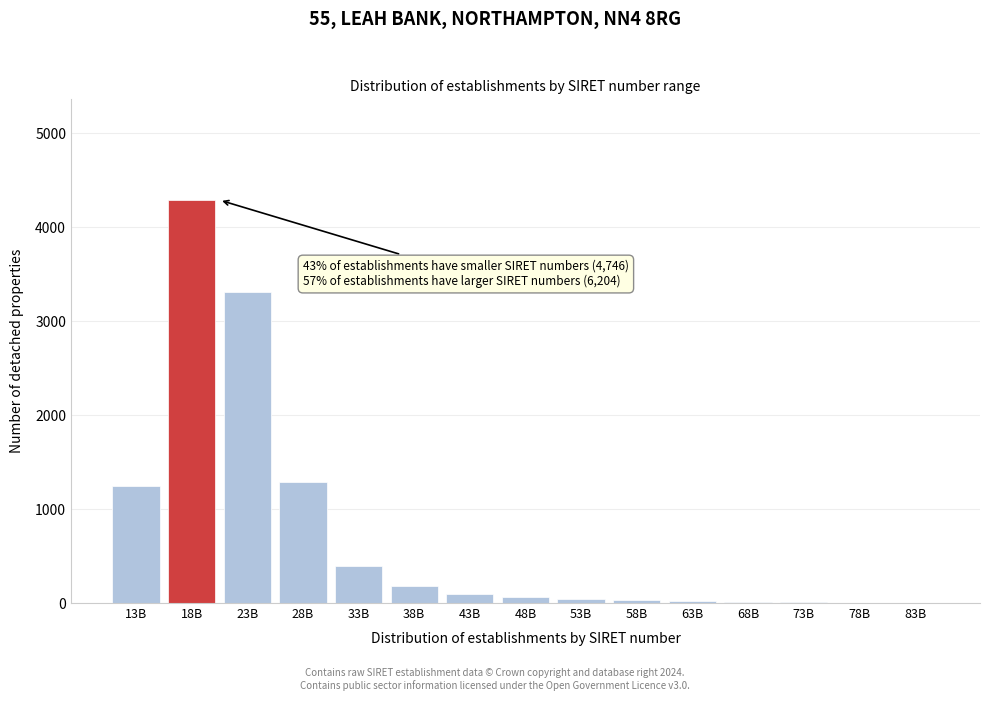

What is the ratio of the value at 23B to the value at 18B?

0.8